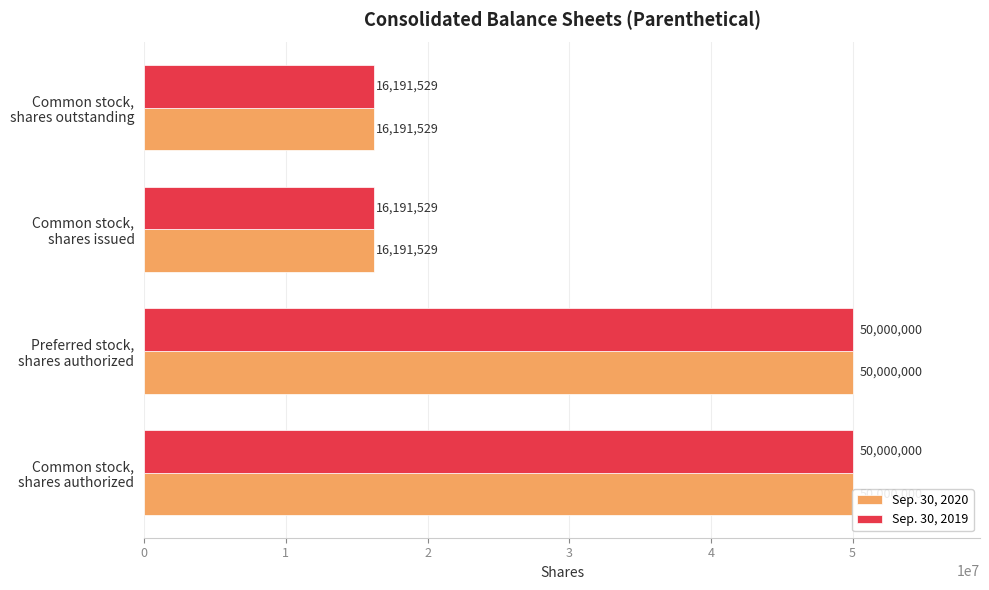

Rank the categories by Sep. 30, 2020 value from highest to lowest.

Common stock, shares authorized, Preferred stock, shares authorized, Common stock, shares issued, Common stock, shares outstanding